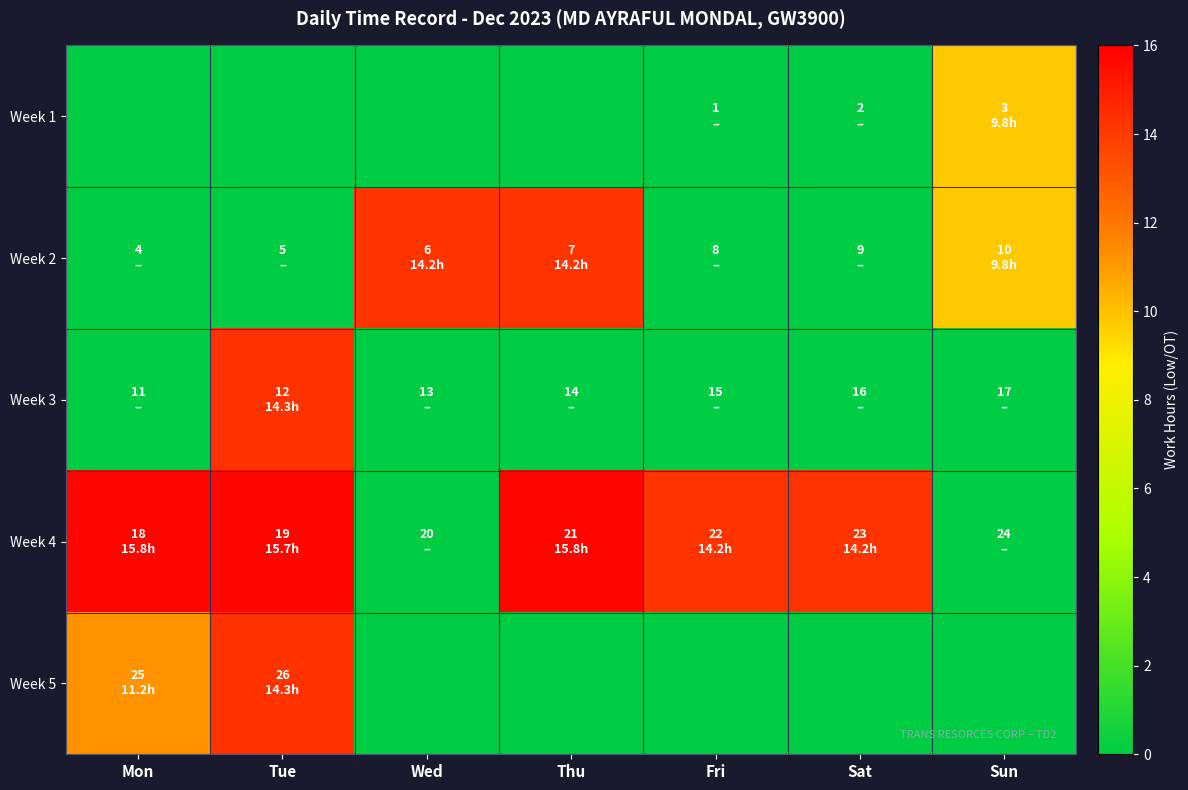

Reading left to right, transcribe all the data shown in this chart.

Week 1: Mon=-1.0	Tue=-1.0	Wed=-1.0	Thu=-1.0	Fri=0.0	Sat=0.0	Sun=9.8
Week 2: Mon=0.0	Tue=0.0	Wed=14.2	Thu=14.2	Fri=0.0	Sat=0.0	Sun=9.8
Week 3: Mon=0.0	Tue=14.3	Wed=0.0	Thu=0.0	Fri=0.0	Sat=0.0	Sun=0.0
Week 4: Mon=15.8	Tue=15.7	Wed=0.0	Thu=15.8	Fri=14.2	Sat=14.2	Sun=0.0
Week 5: Mon=11.2	Tue=14.3	Wed=-1.0	Thu=-1.0	Fri=-1.0	Sat=-1.0	Sun=-1.0